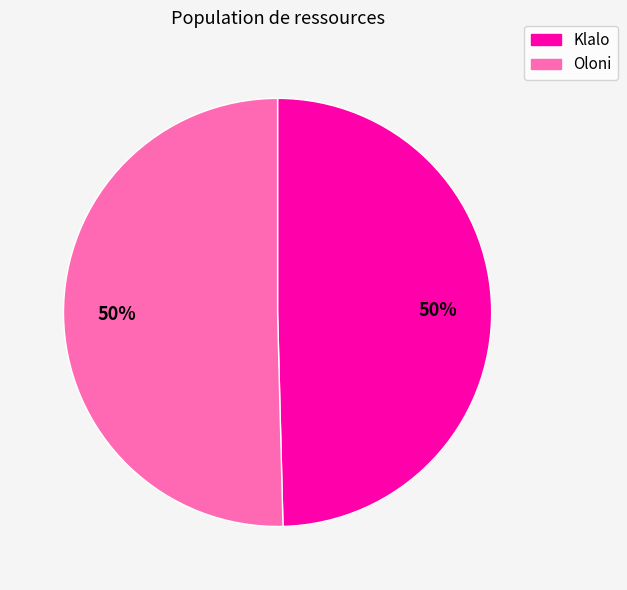

What percentage is the Klalo slice, to the nearest percent?

50%